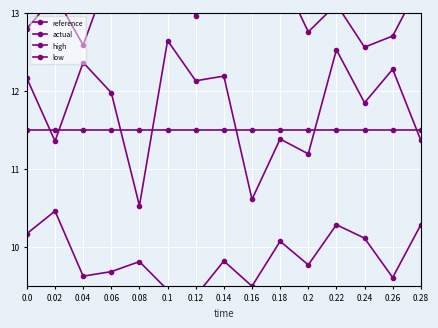

What is the label of the 6th point from the left?

0.1